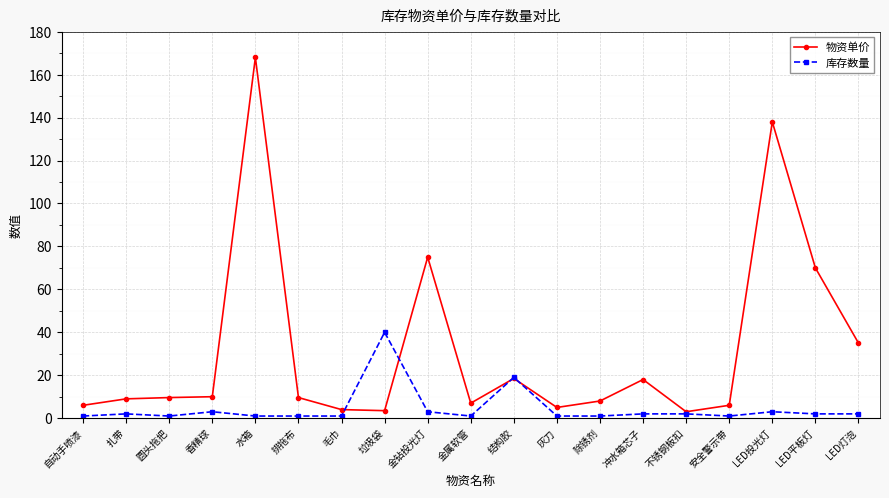

What is the sum of all 库存数量 values?

87.0